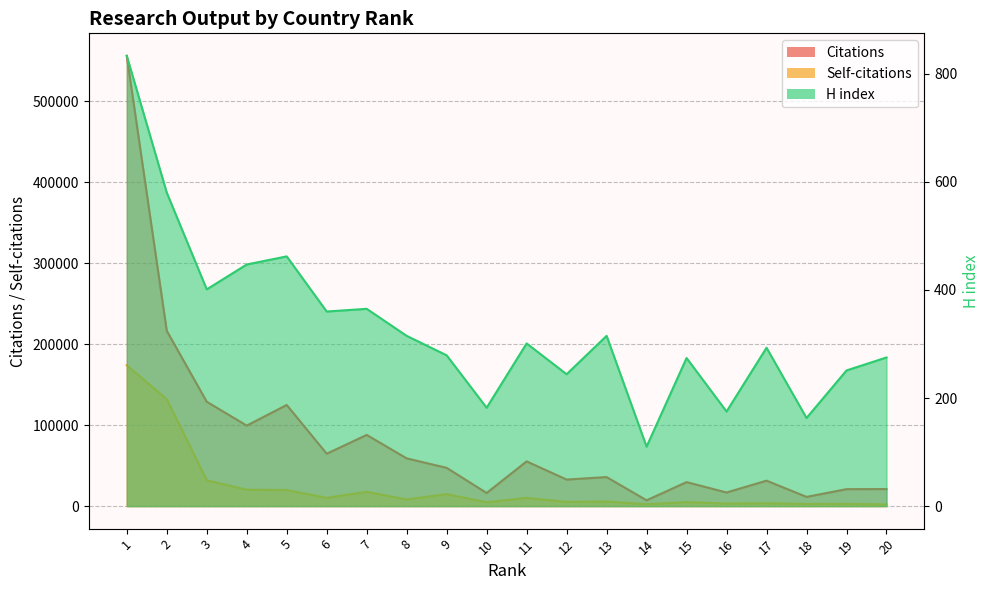

Rank the series at 7 from highest to lowest value.

Citations, Self-citations, H index